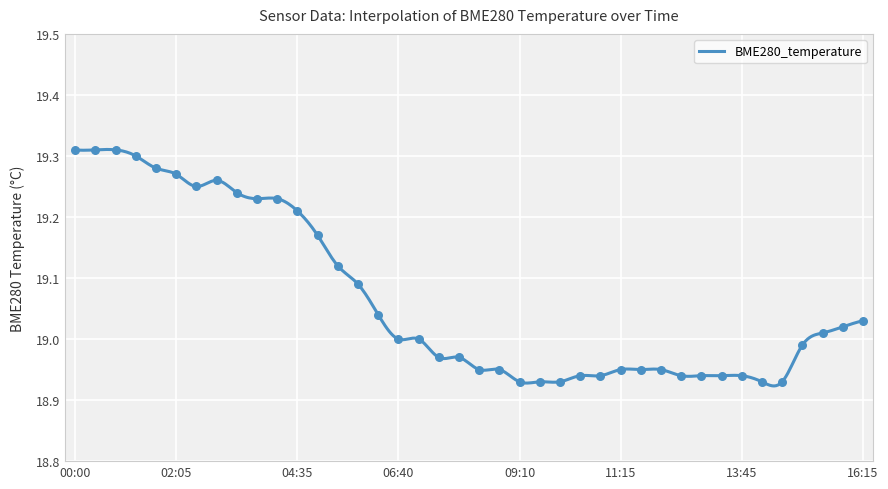

Approximately how many times larger is the value at 07:55 compared to 15:50?

1.0